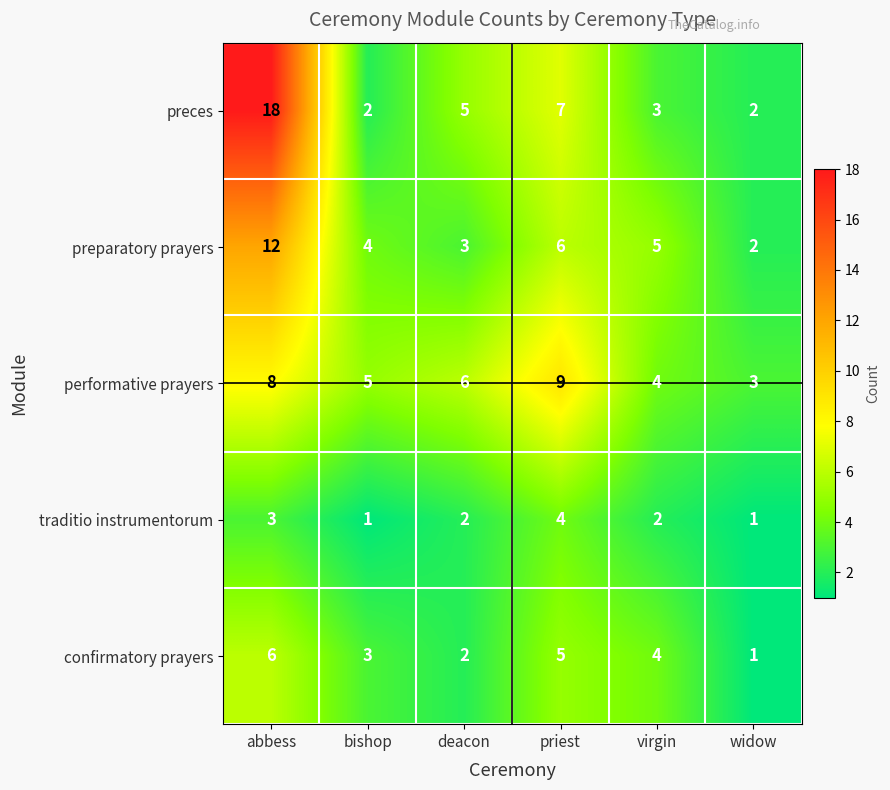

What is the smallest value displayed?

1